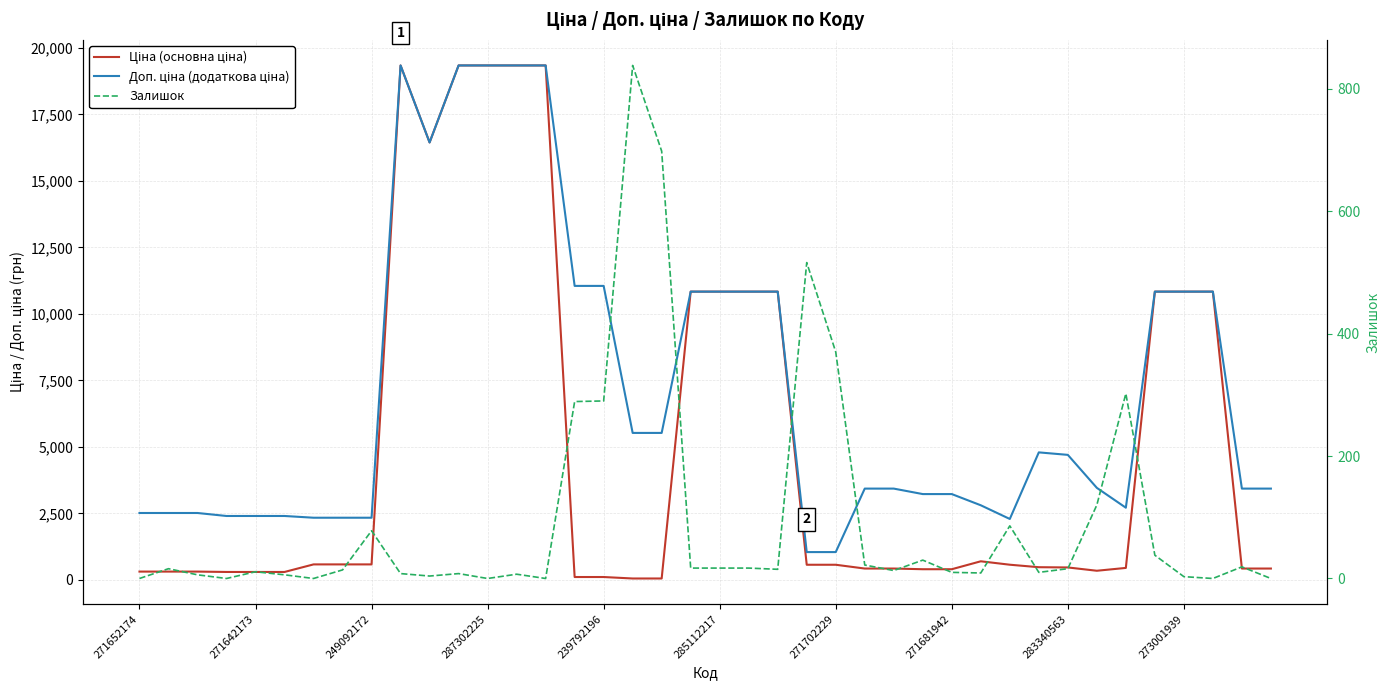

The Залишок series shows 10.0 at 271681942. True or false?

True